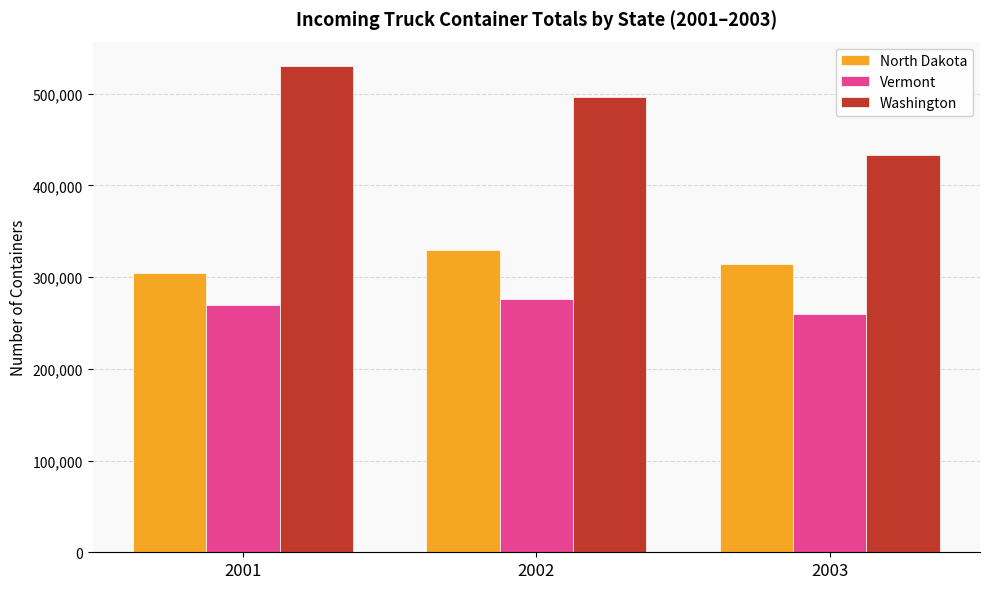

Which category has the highest value across all series?

2001